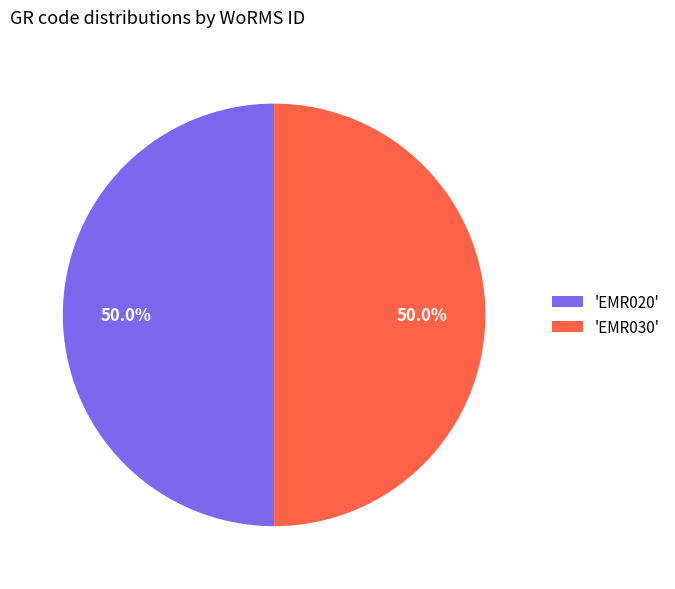

What is the ratio of the value at 'EMR030' to the value at 'EMR020'?

1.0